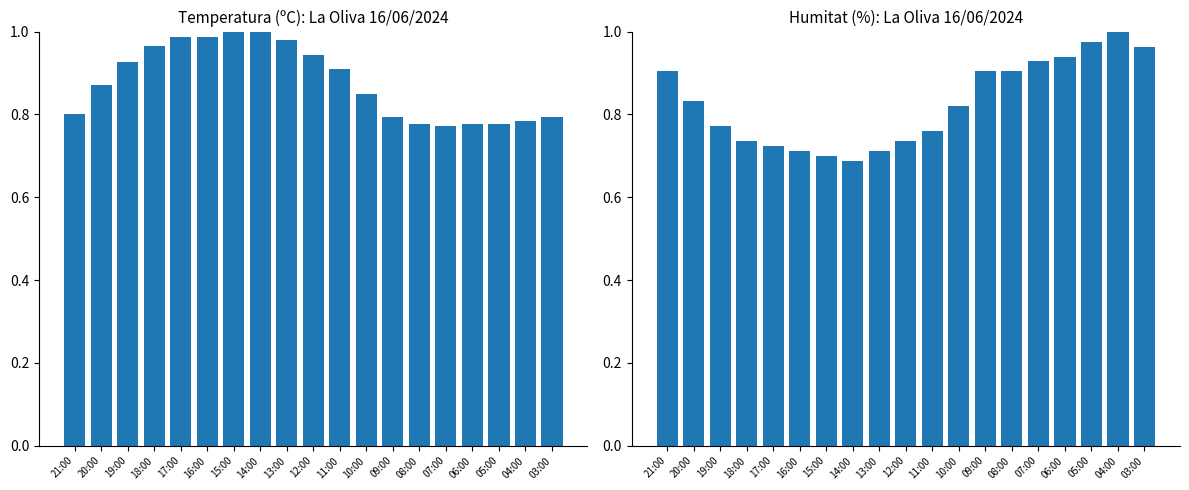

Which series has the largest range (max minus min)?

Humitat (%)